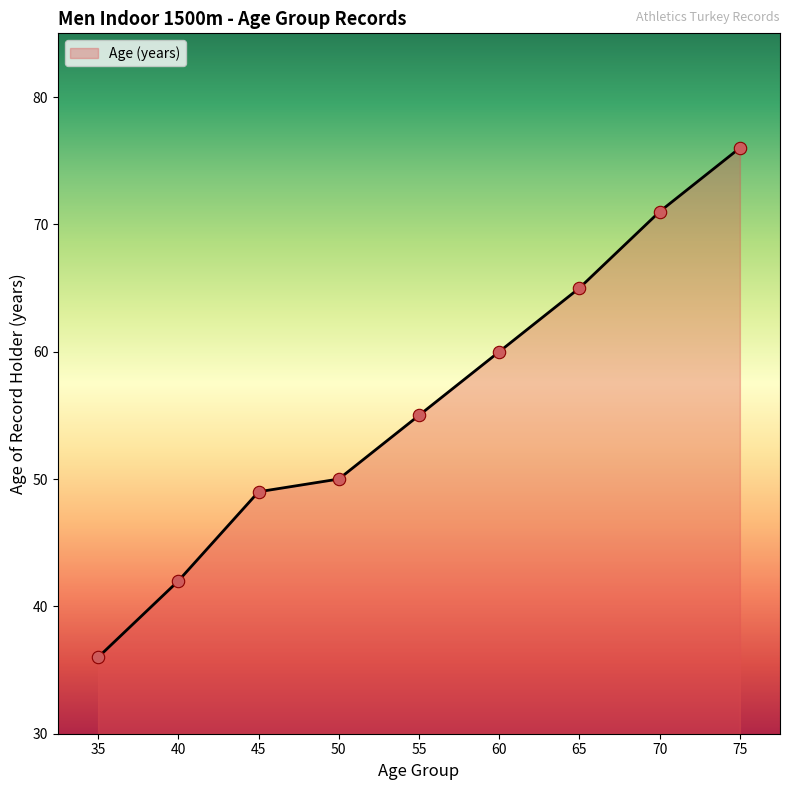

What is the ratio of the value at 70 to the value at 55?

1.3